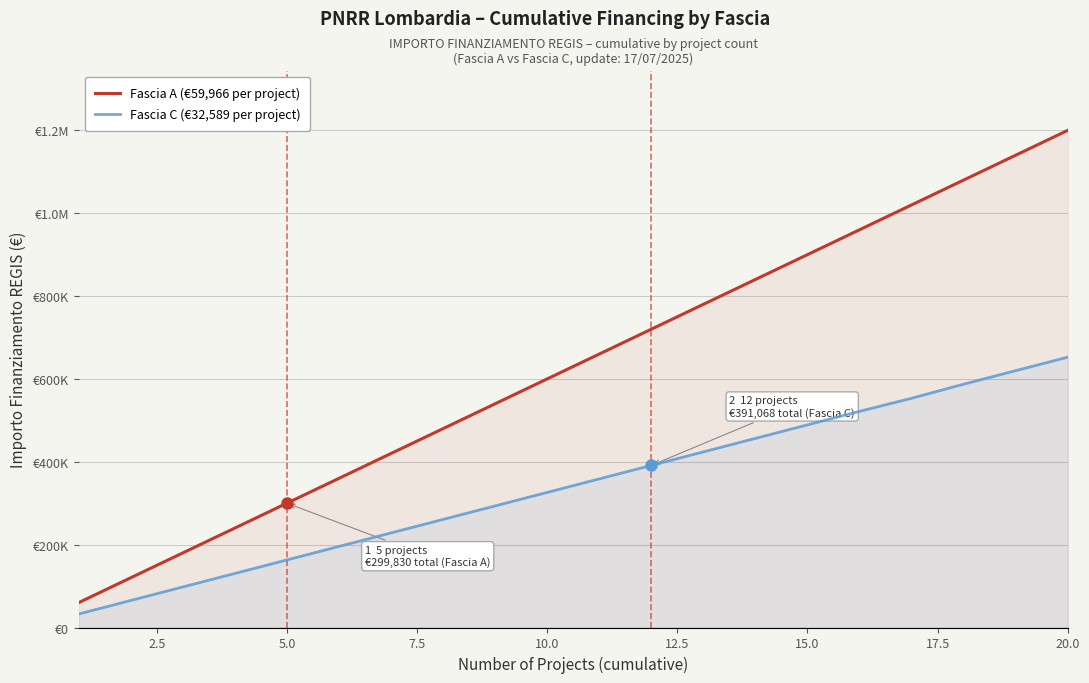

What is the value of the Fascia C (€32,589 per project) point at the 11th from the left?

358479